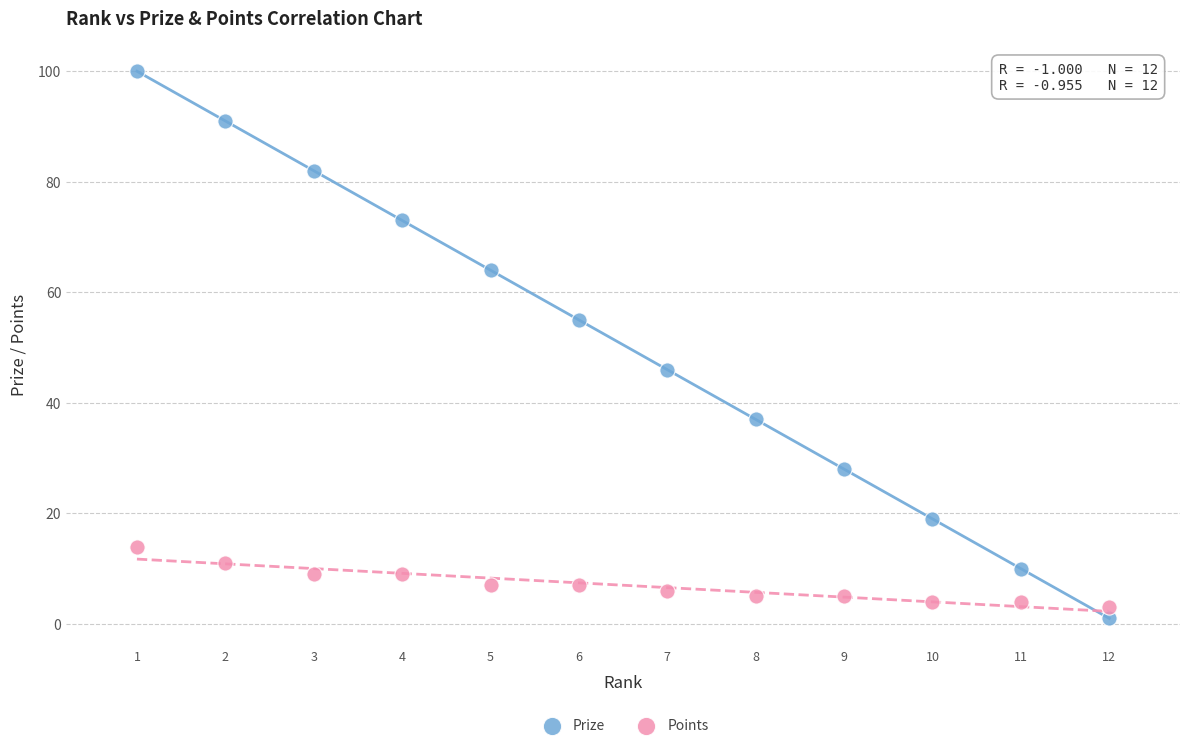

Which series contains the highest Y value?

Prize